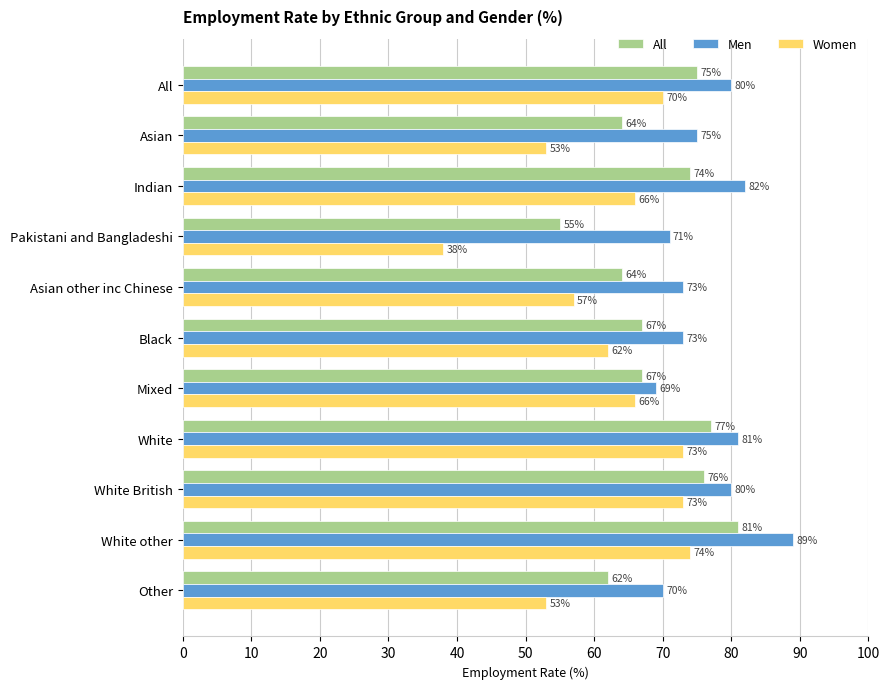

Count the number of categories in the chart.

11